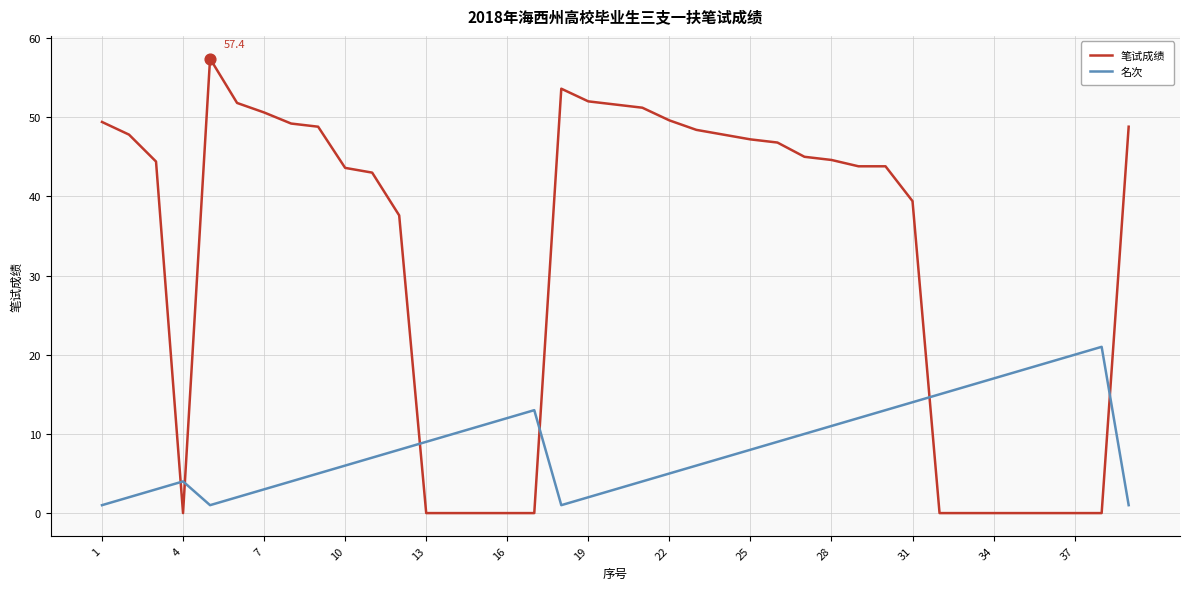

Rank the series by their maximum value, from highest to lowest.

笔试成绩, 名次